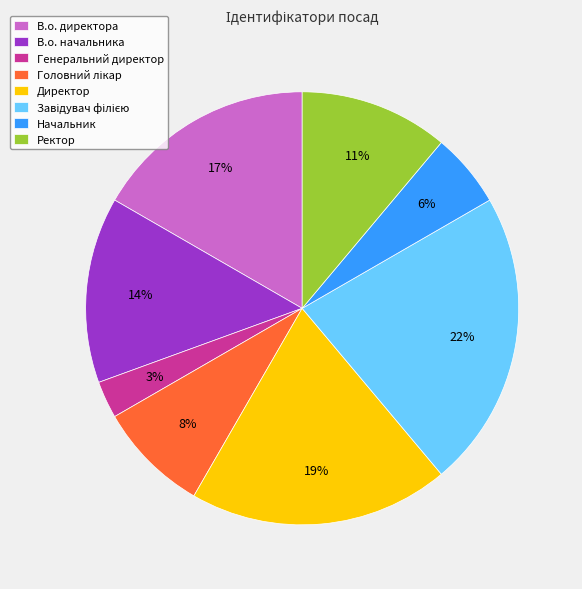

Combined, do Начальник and Ректор account for over 50%?

No